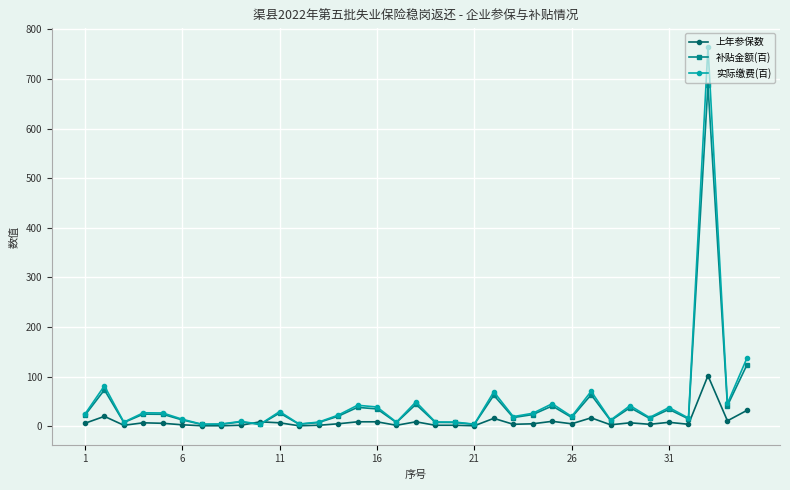

How many distinct data groups are displayed?

3